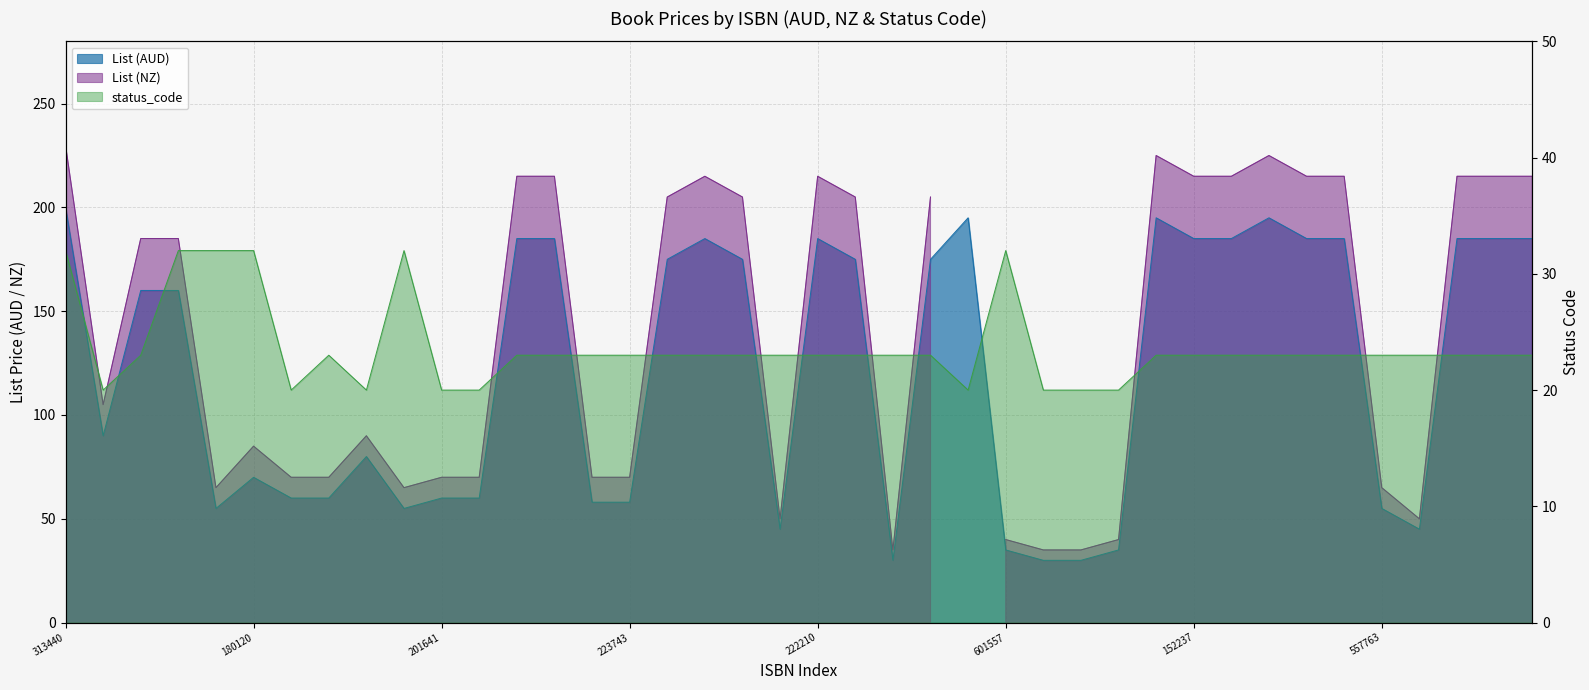

What position from the right is 222210?

20